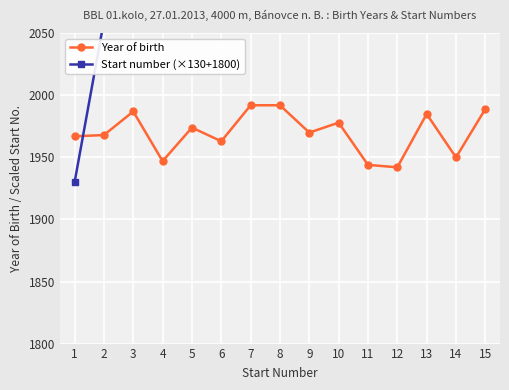

What is the value of the Year of birth point at the 1st from the left?

1967